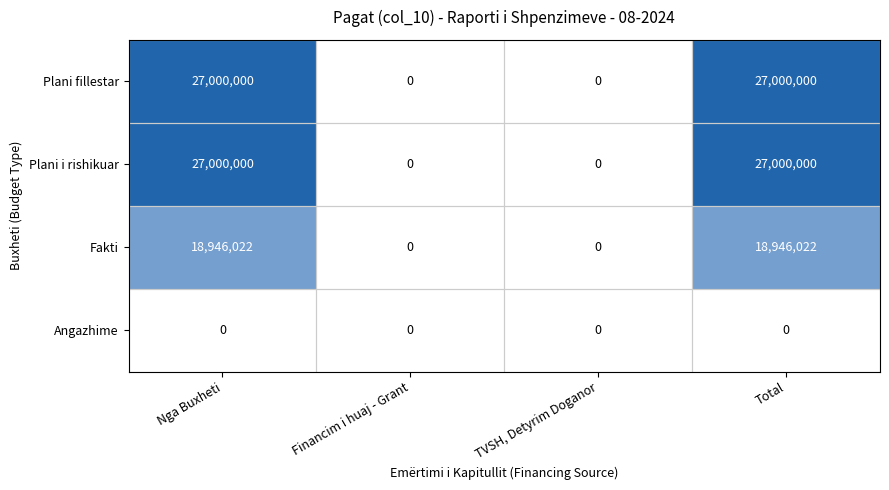

What is the maximum value for Fakti?

18946022